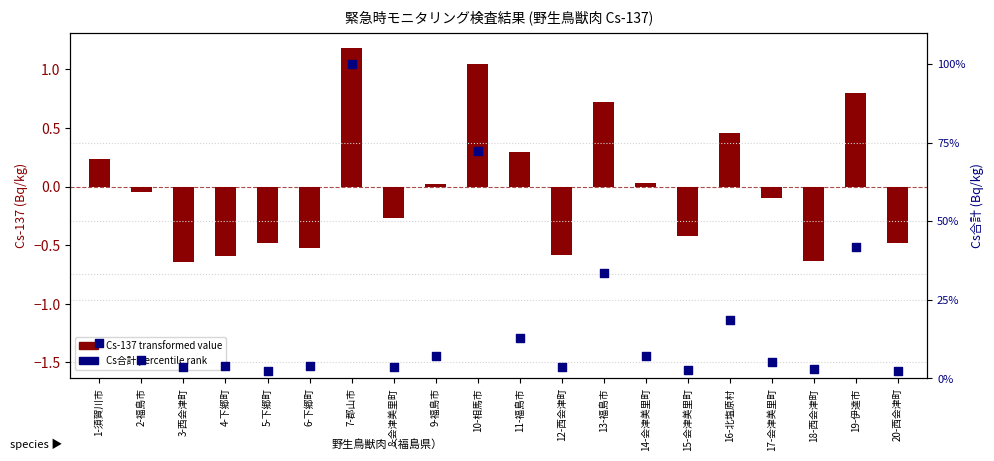

Which series reaches the maximum Y coordinate?

Cs合計 percentile